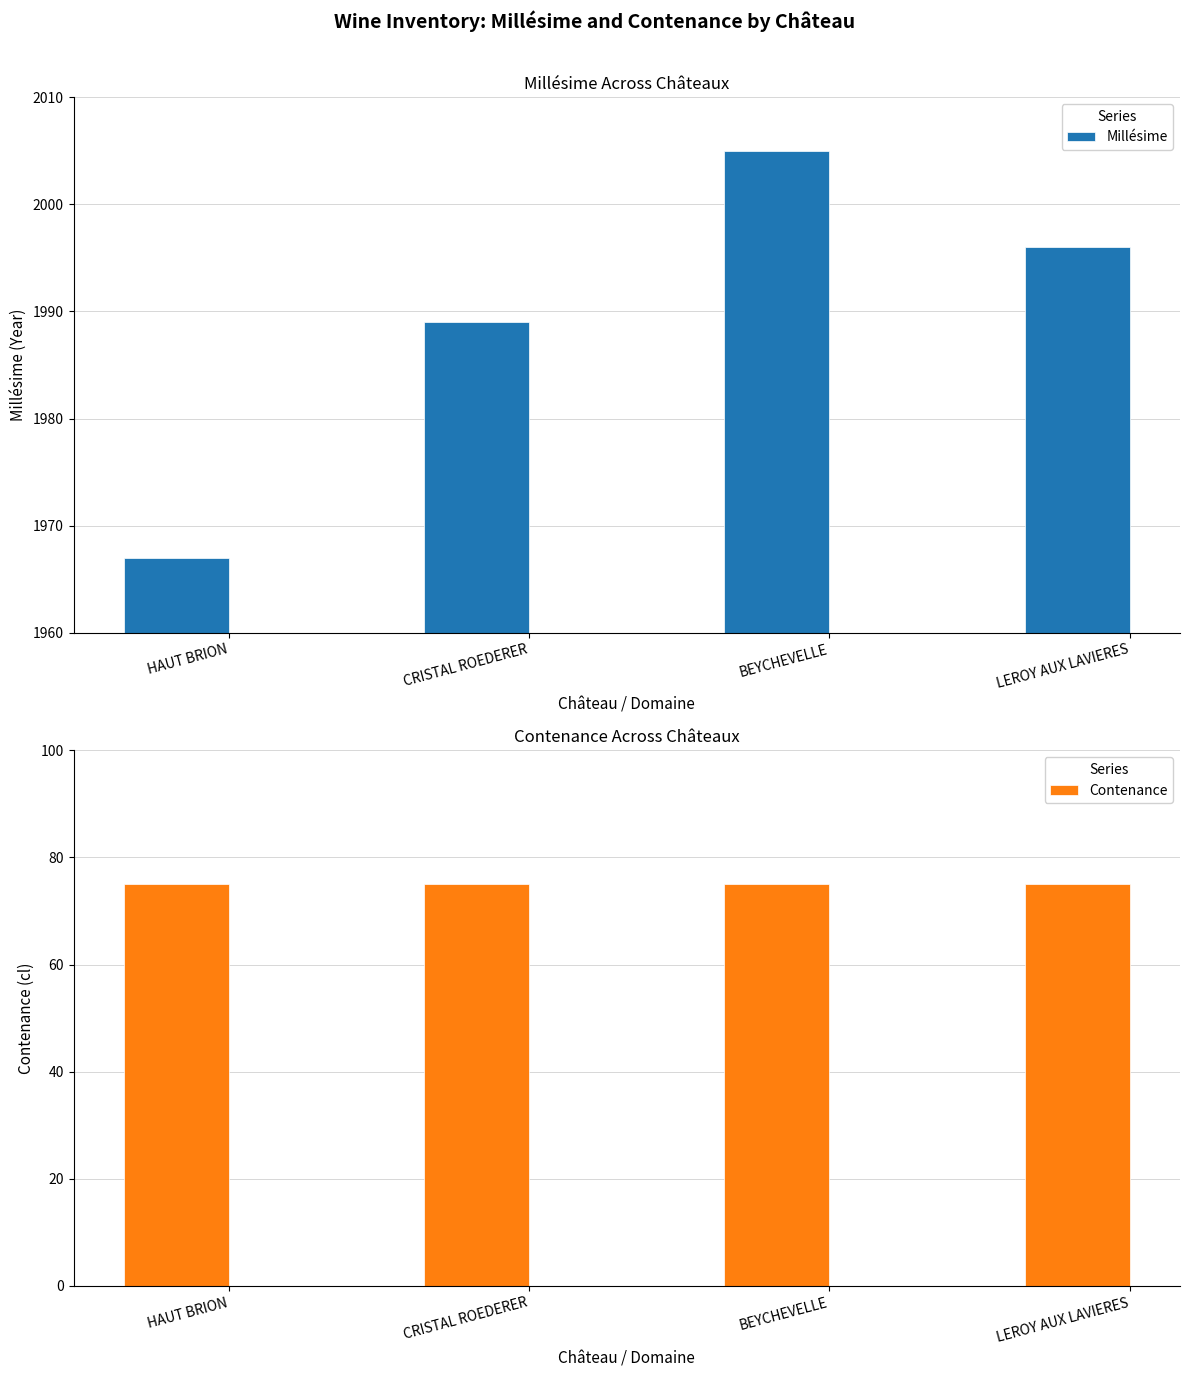

What is the average value of the Contenance series?

75